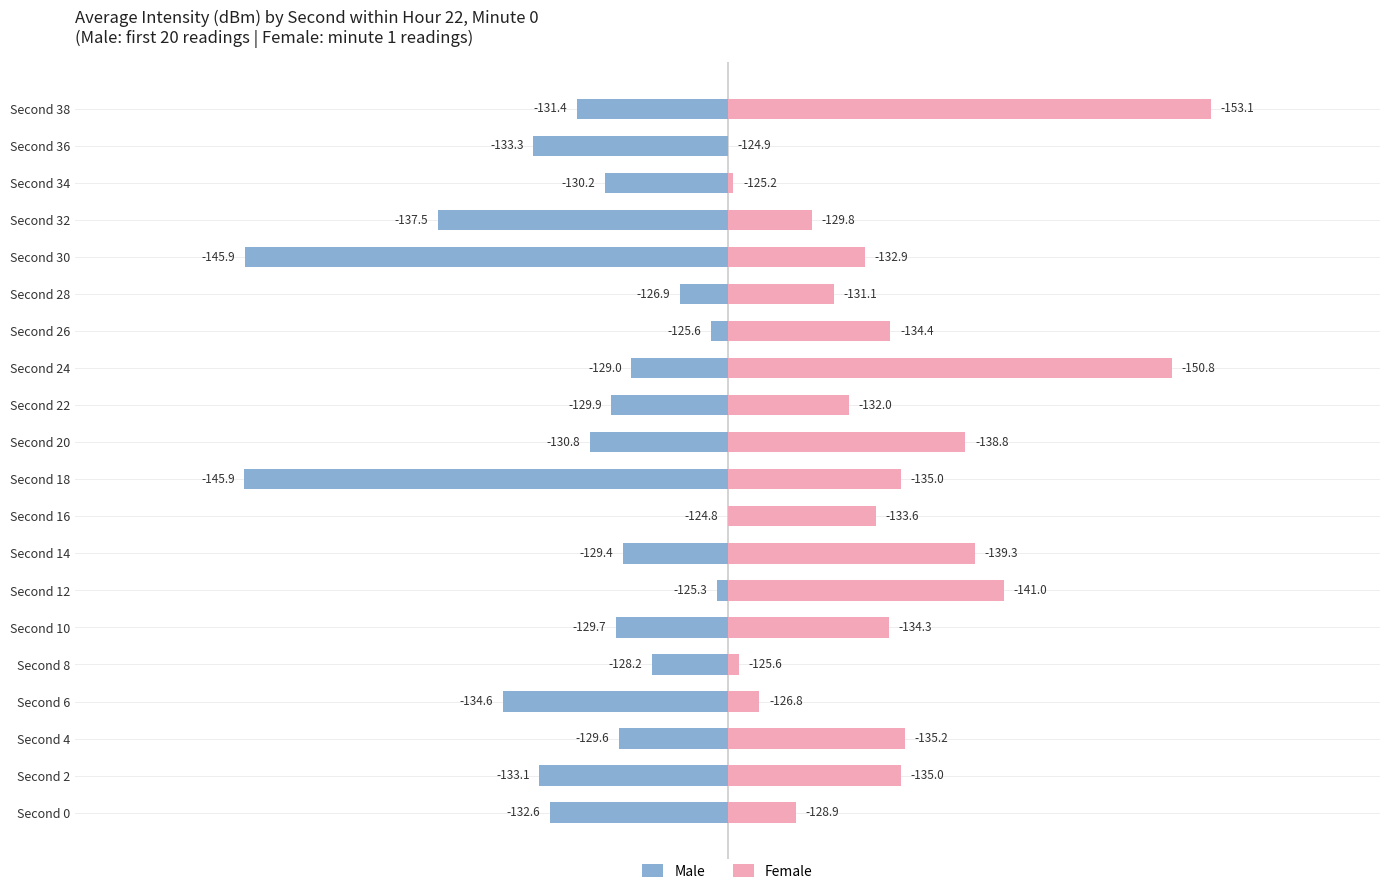

What position from the right is 17?

3